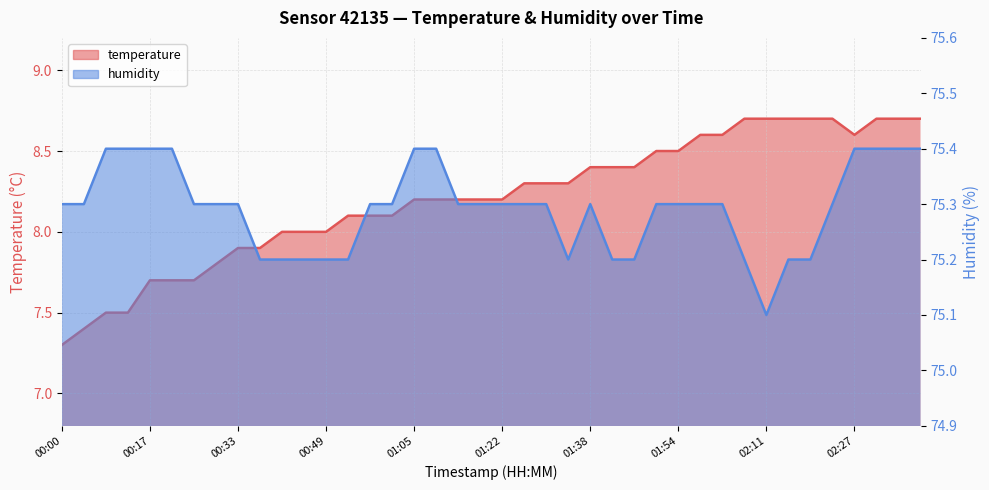

How many data points does each series have?

40